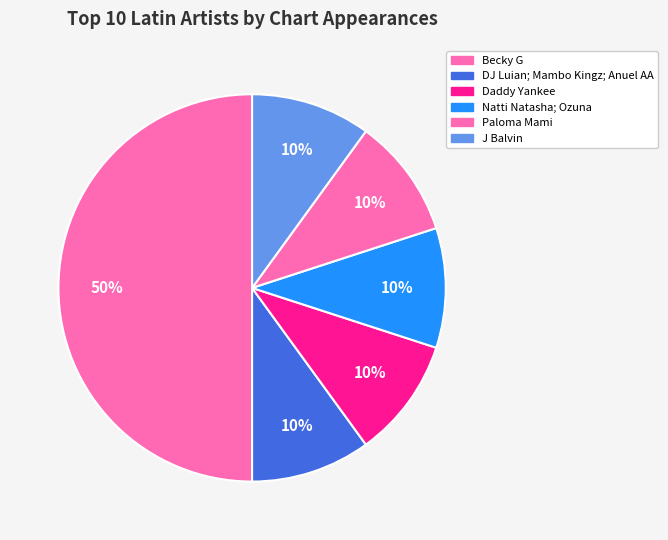

What percentage is NOT represented by Paloma Mami?

90.0%